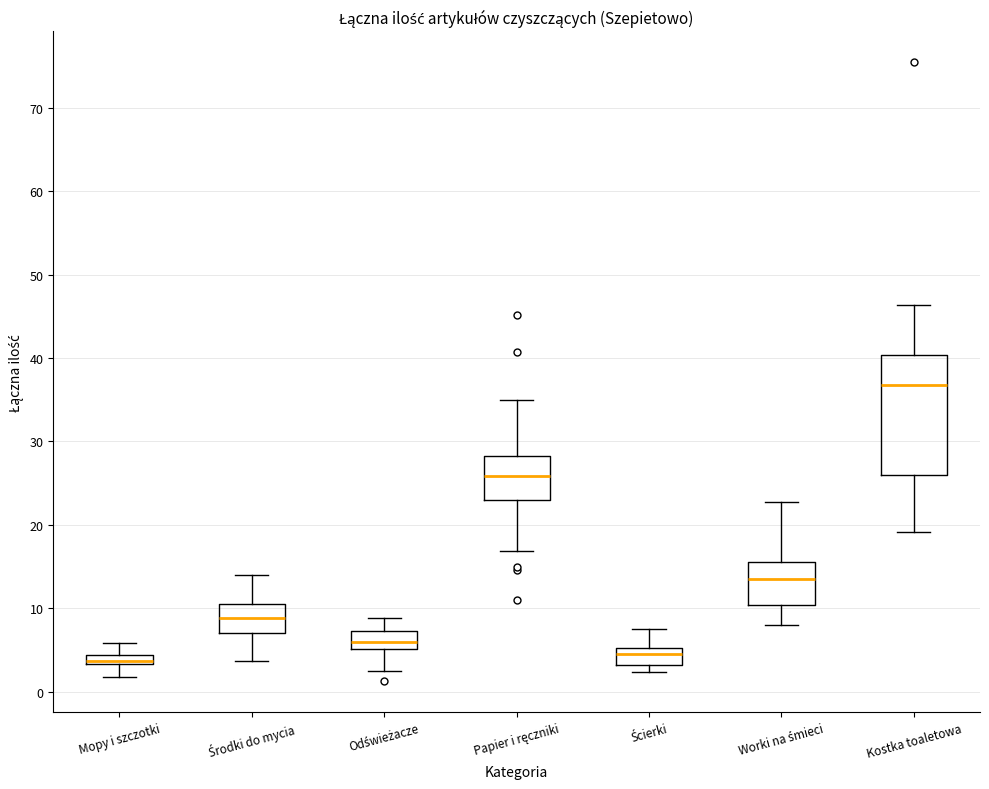

Where does the upper whisker of the box for Ścierki end on the y-axis? The values are not printed on the chart, so give them approximately, as read against the axis.

7